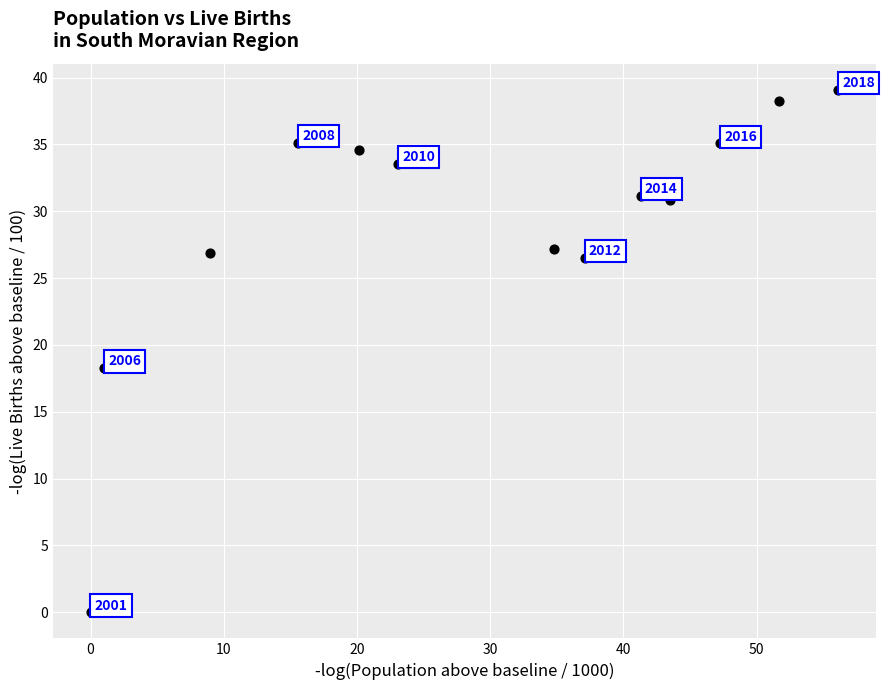

What is the range of X values (max minus min)?

56.1